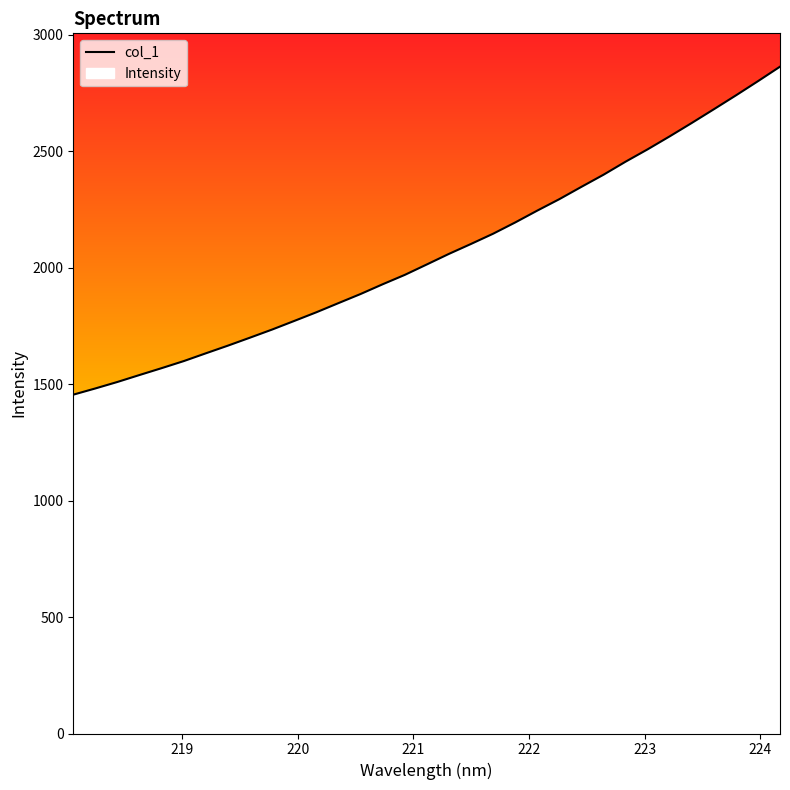

What is the greatest value displayed?

2863.3